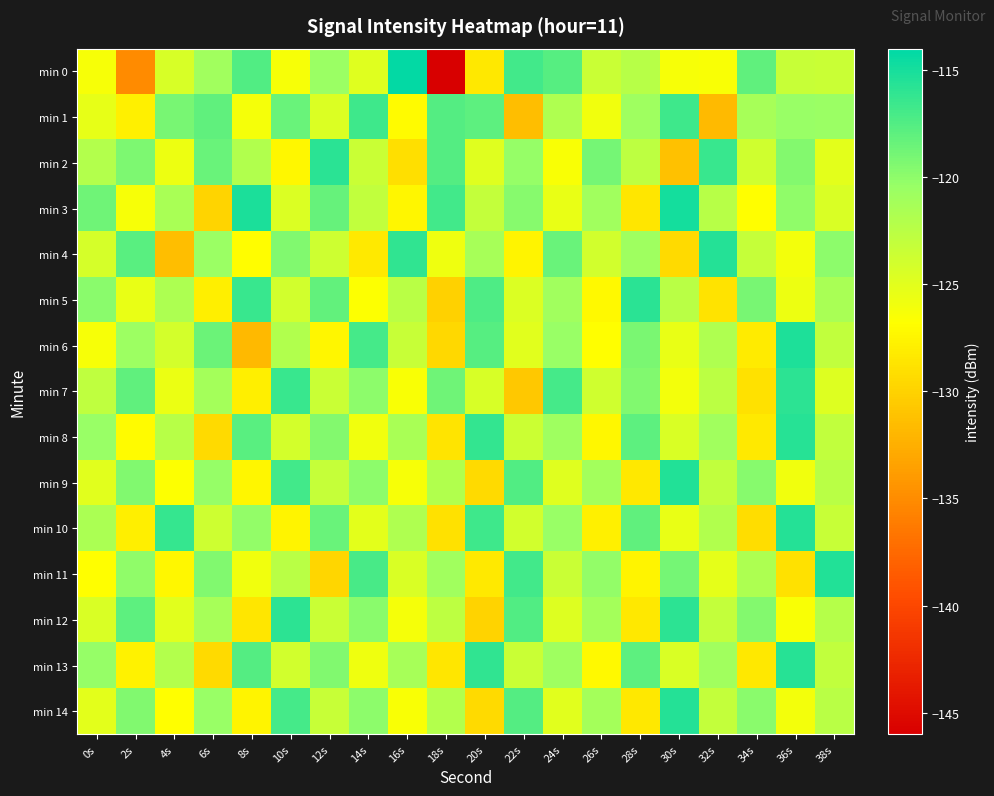

At which category is the sum across all series the highest?

36s